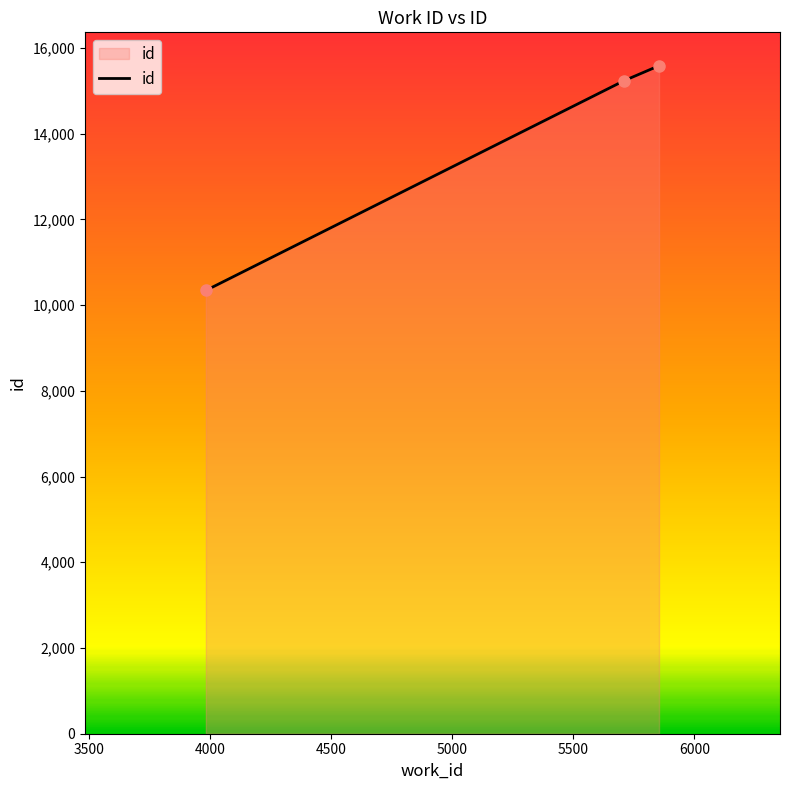

How many values are below 15238?

1